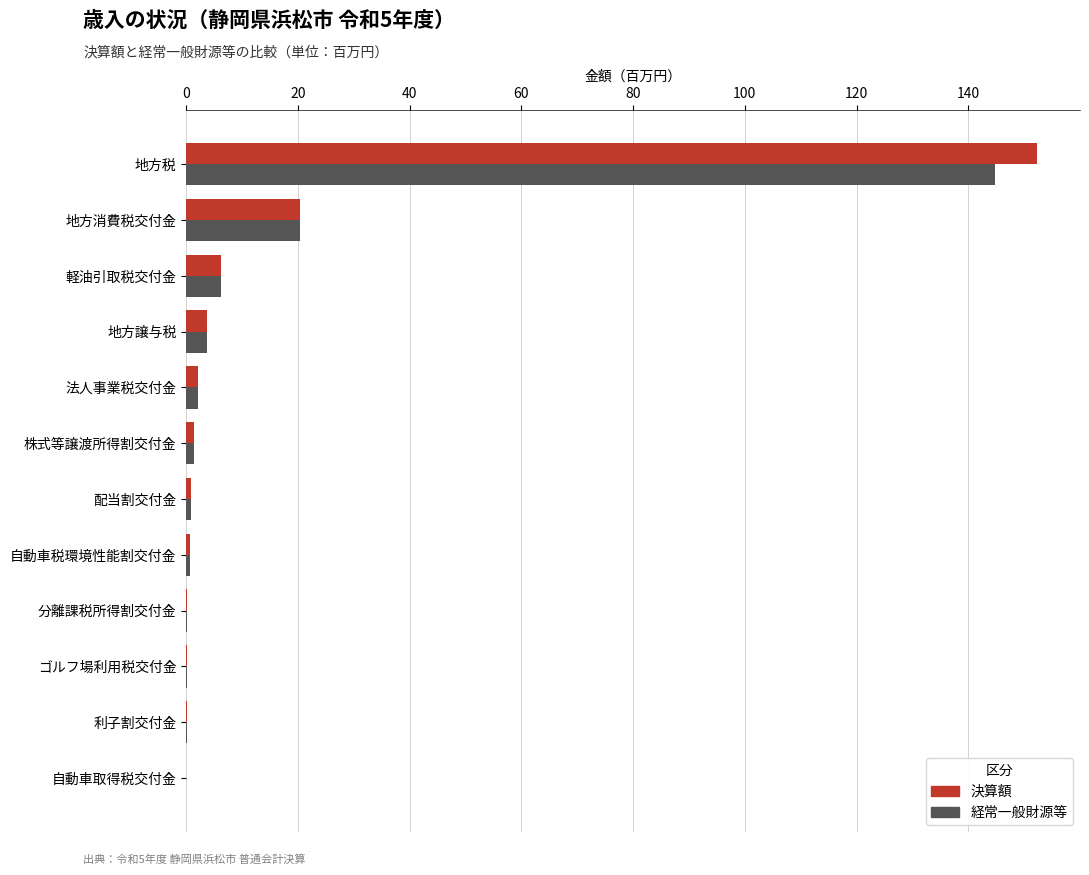

What is the total value across all series at 地方譲与税?

7.4